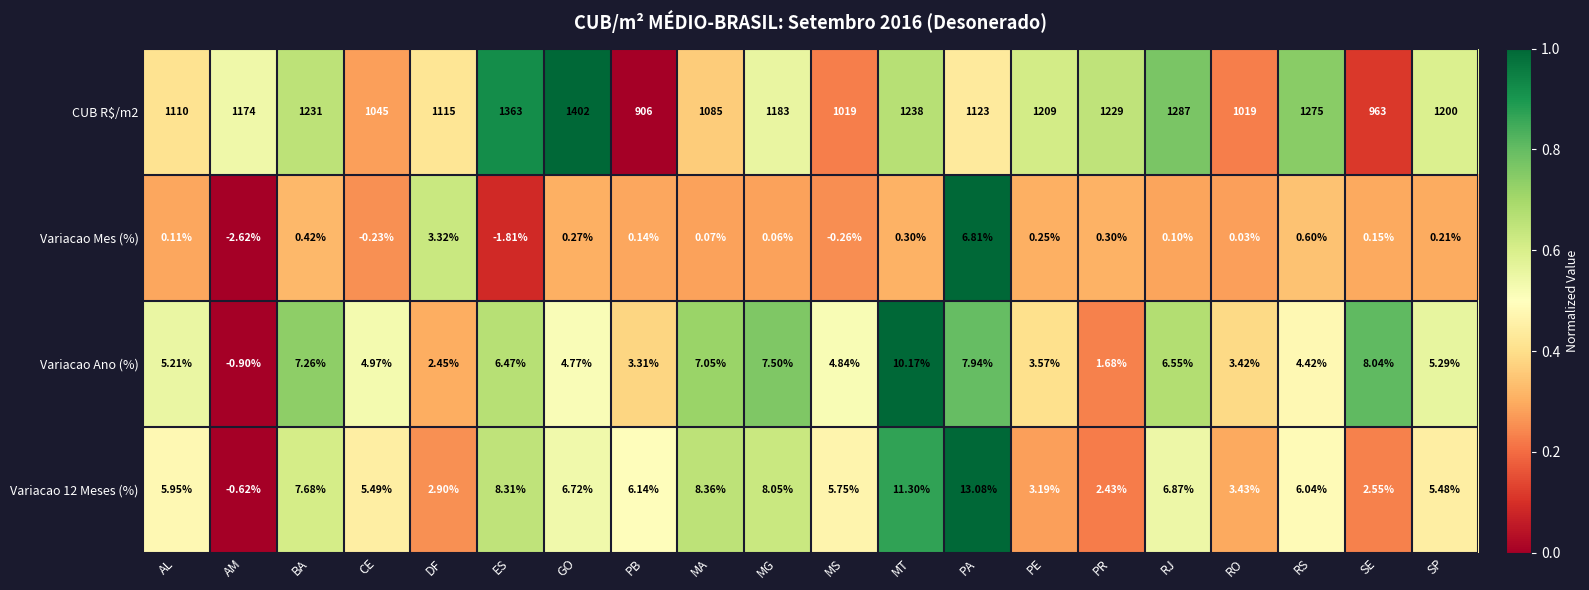

At which label does CUB R$/m2 first exceed 1183?

BA